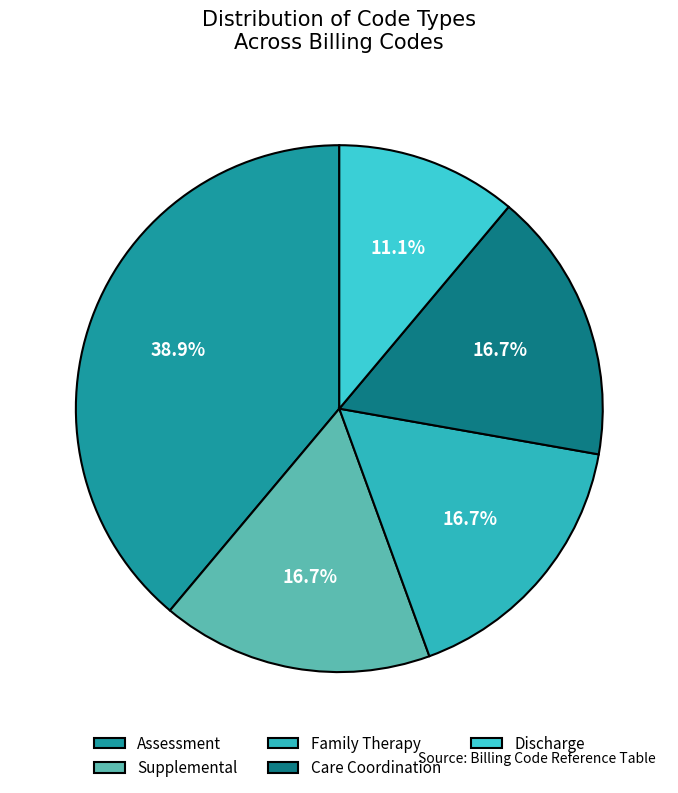

How many slices are in this pie chart?

5